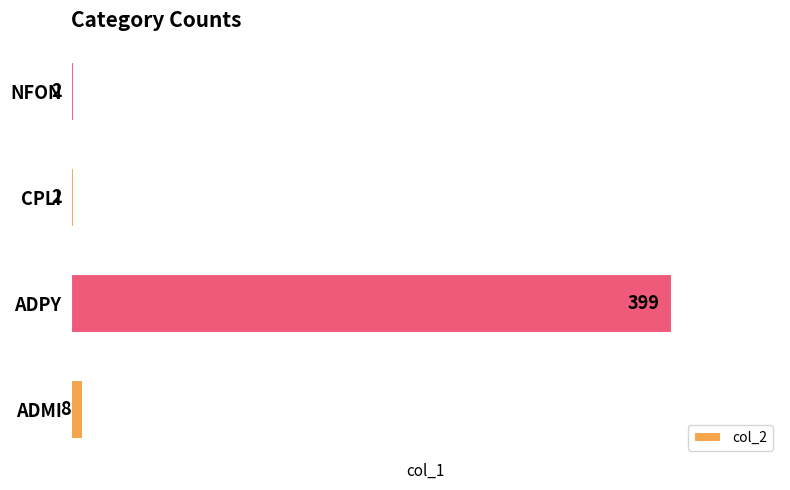

What is the average value?

103